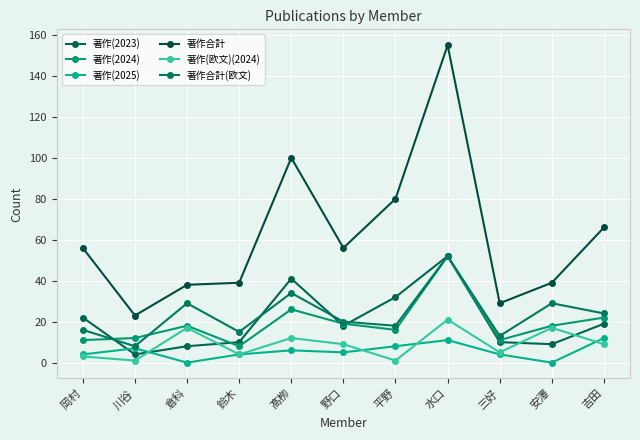

Which series changed the most between 野口 and 水口?

著作合計